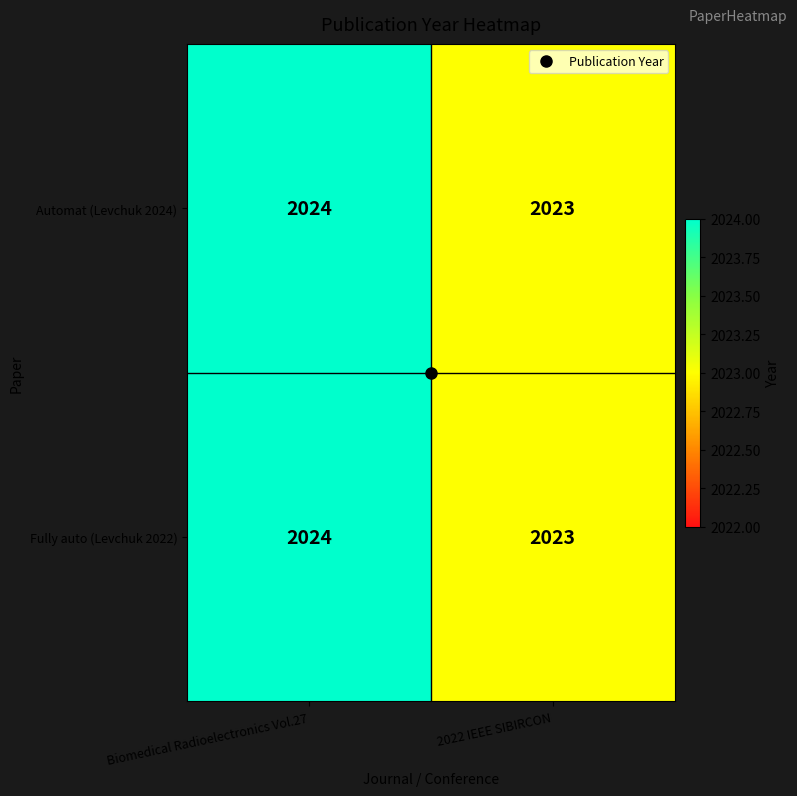

What is the sum of all Automat (Levchuk 2024) values?

4047